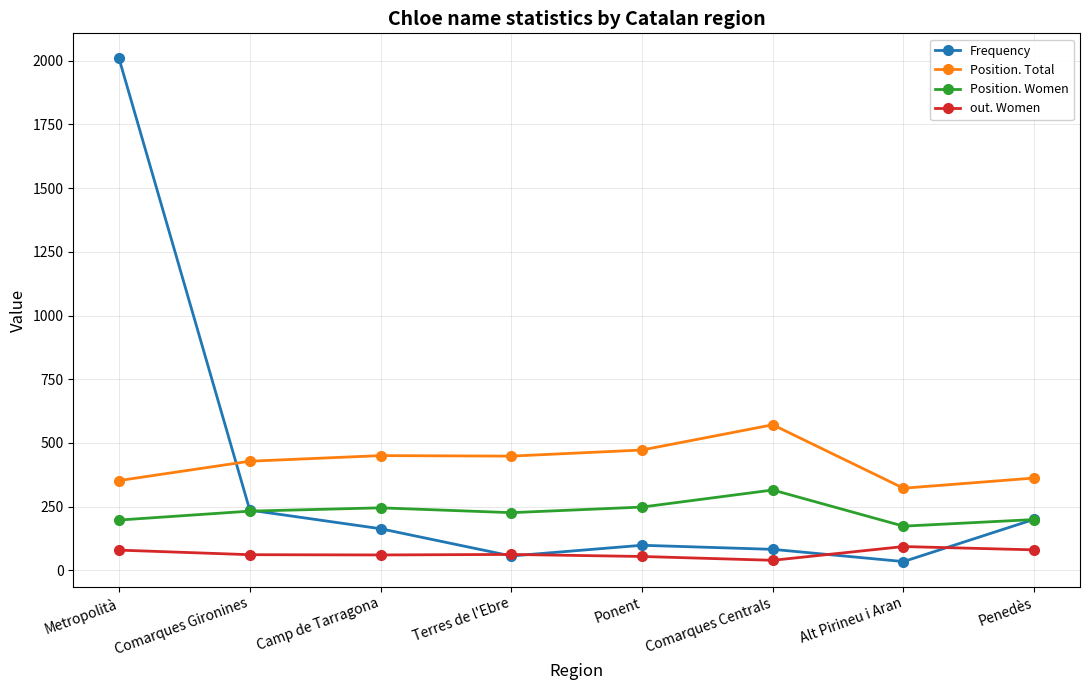

What is the maximum value shown in the chart?

2009